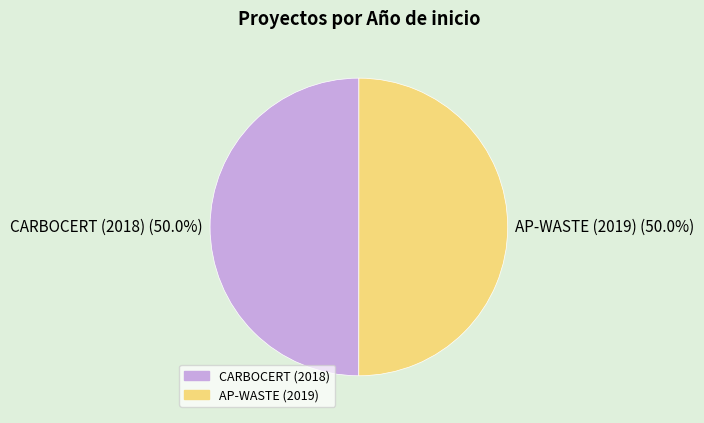

What is the ratio of the value at CARBOCERT (2018) (50.0%) to the value at AP-WASTE (2019) (50.0%)?

1.0